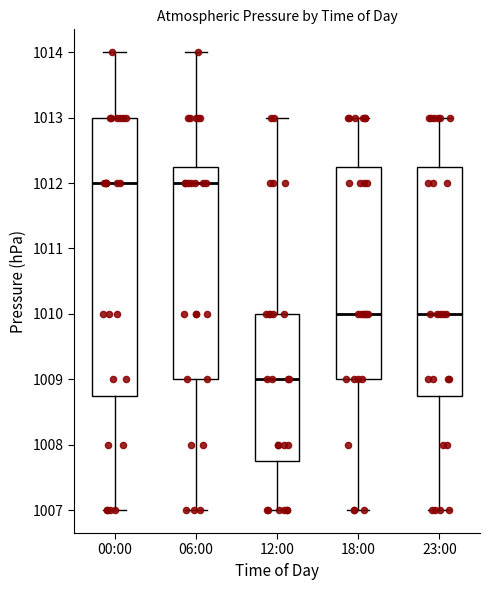

Reading left to right, transcribe this box plot: for each box, give where its median line is, the range the box spans, and where its two whiskers end, as read against the y-axis. The values are not printed on the chart, so give them approximately, as read against the axis.

00:00: median 1012.0, box 1008.8 to 1013.0, whiskers 1007.0 to 1014.0
06:00: median 1012.0, box 1009.0 to 1012.3, whiskers 1007.0 to 1014.0
12:00: median 1009.0, box 1007.8 to 1010.0, whiskers 1007.0 to 1013.0
18:00: median 1010.0, box 1009.0 to 1012.3, whiskers 1007.0 to 1013.0
23:00: median 1010.0, box 1008.8 to 1012.3, whiskers 1007.0 to 1013.0